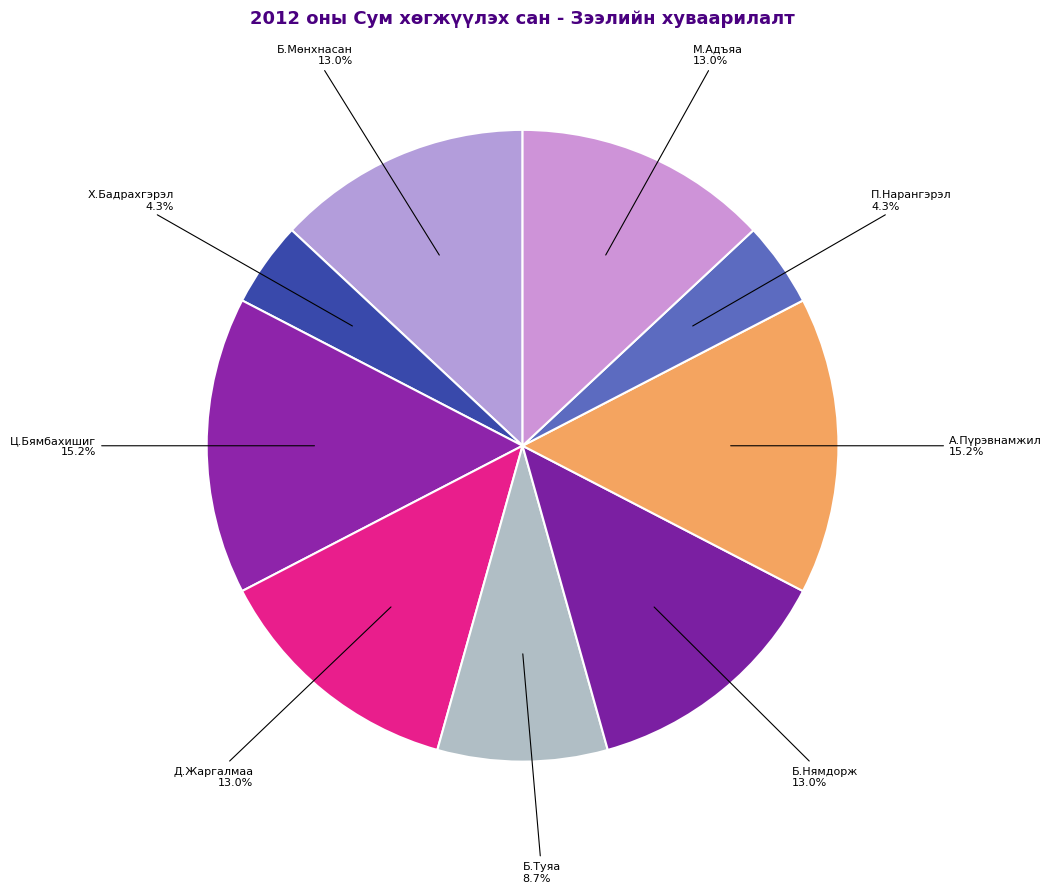

Combined, do Б.Нямдорж and Д.Жаргалмаа account for over 50%?

No